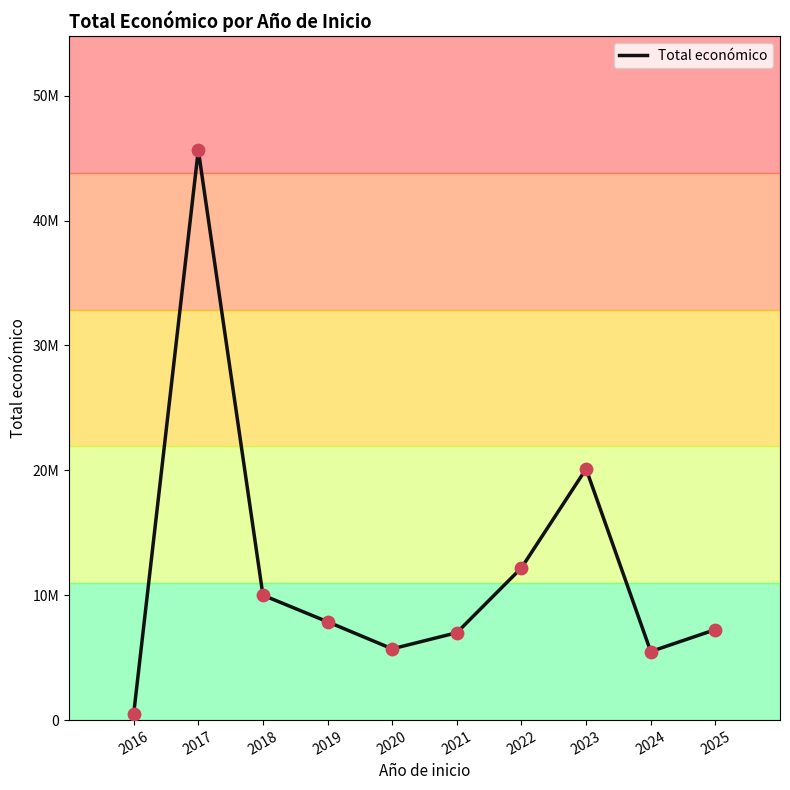

What is the ratio of the value at 2016 to the value at 2021?

0.1